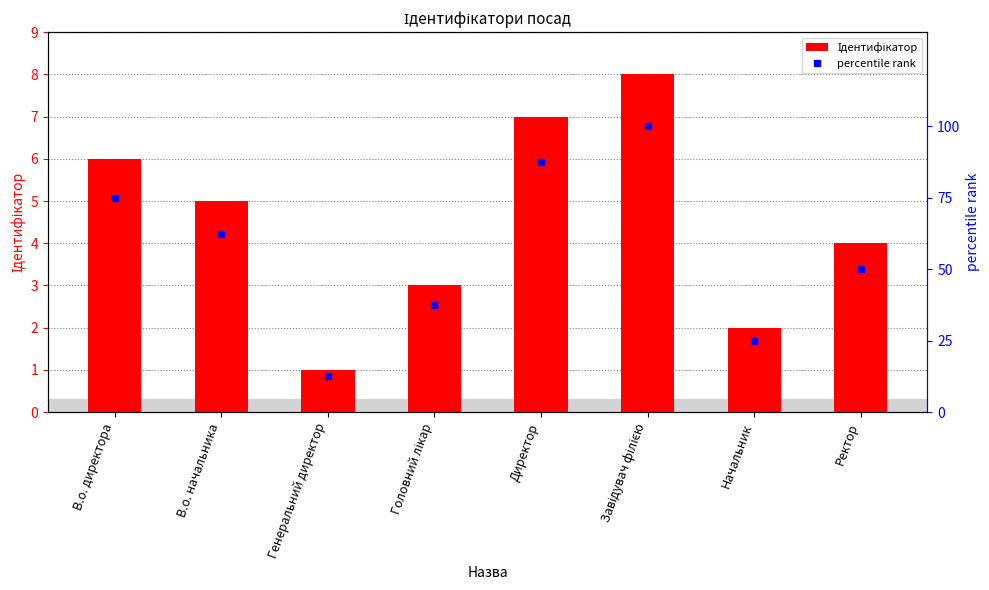

The percentile rank series shows 39.1 at Начальник. True or false?

False